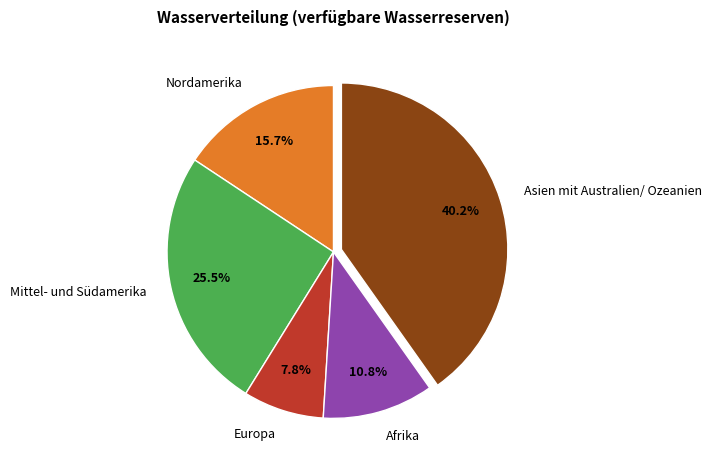

To the nearest percent, what is the average slice percentage?

20%